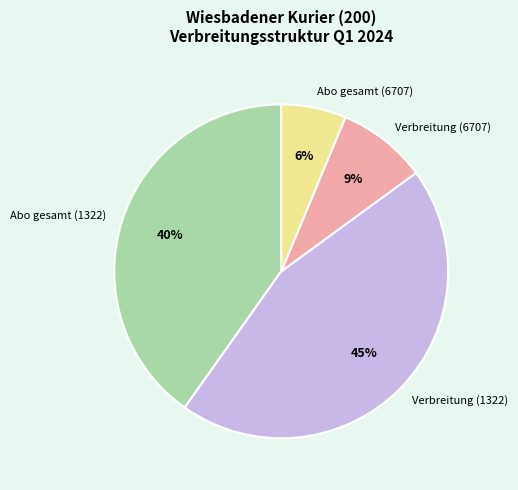

Which slice is the largest?

Verbreitung (1322)